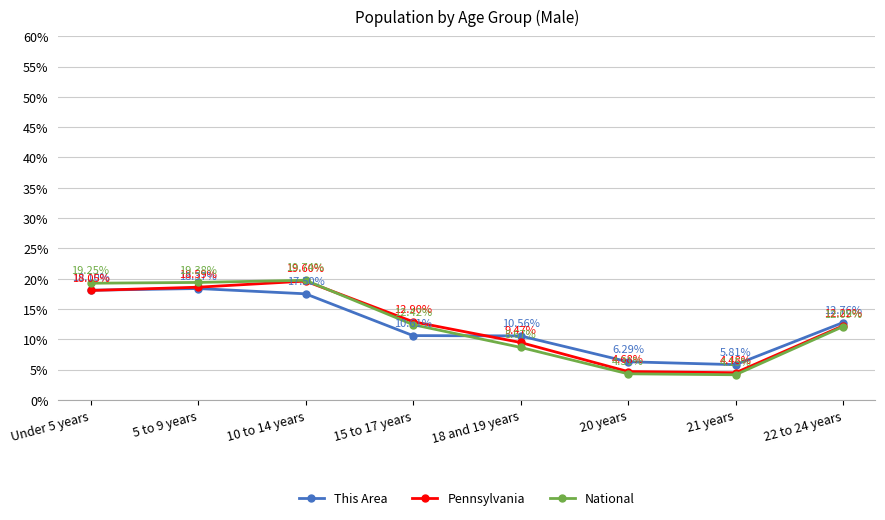

Is it true that National equals 7.3 at 5 to 9 years?

False